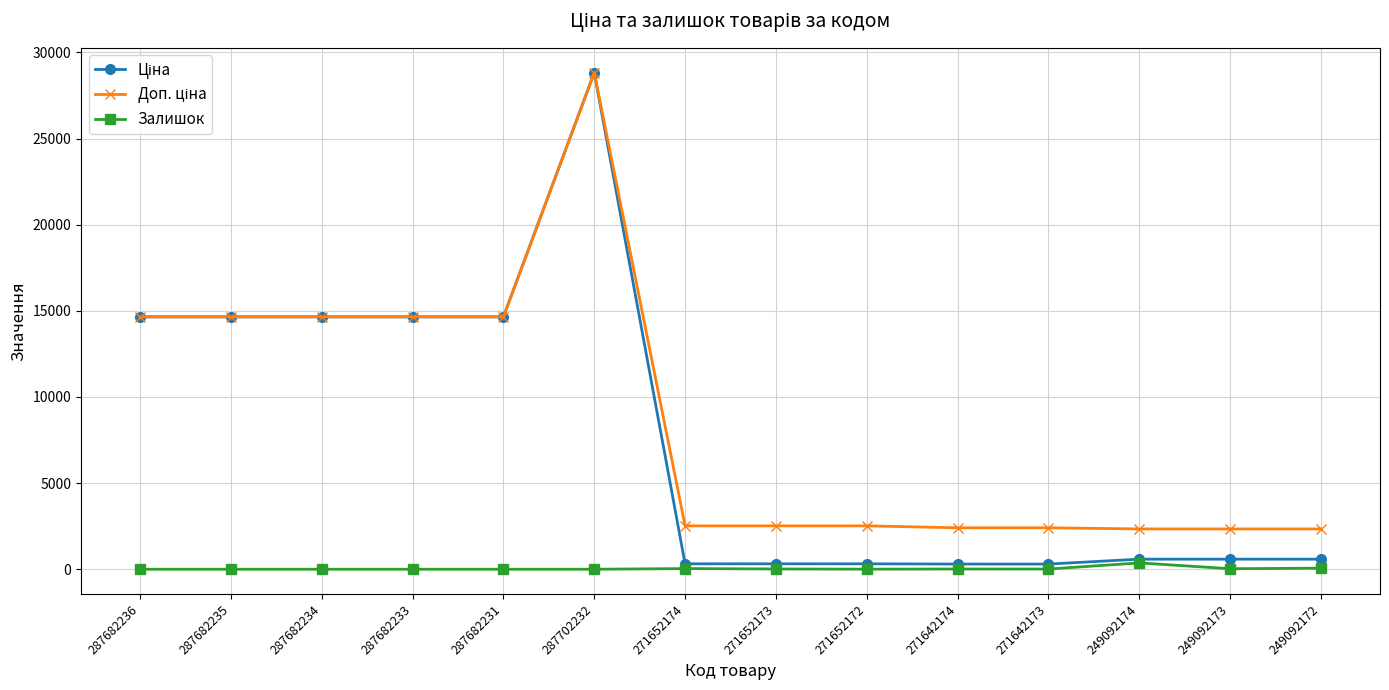

At which category is the sum across all series the highest?

287702232